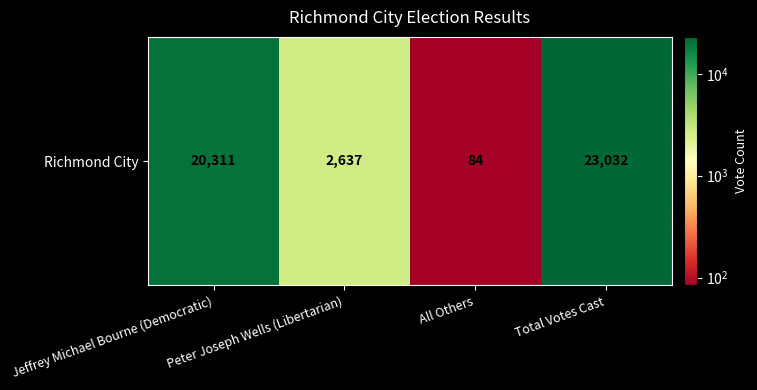

List the labels in order of value, smallest first.

All Others, Peter Joseph Wells (Libertarian), Jeffrey Michael Bourne (Democratic), Total Votes Cast